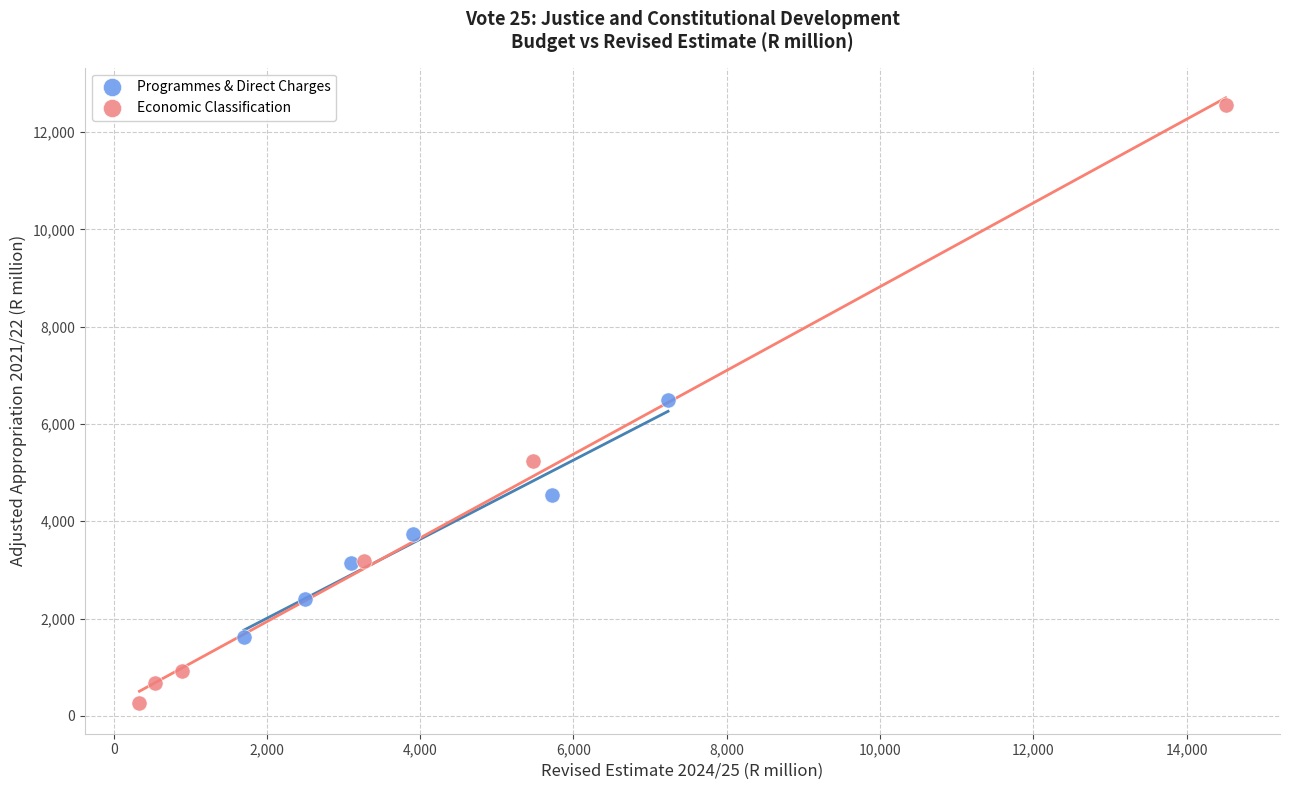

Which series has the widest spread of Y values?

Economic Classification